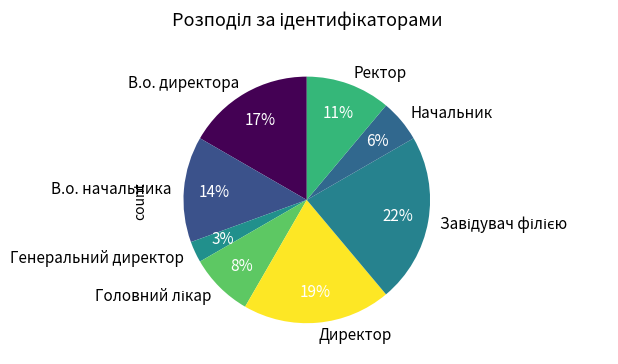

Between Директор and Генеральний директор, which is larger?

Директор